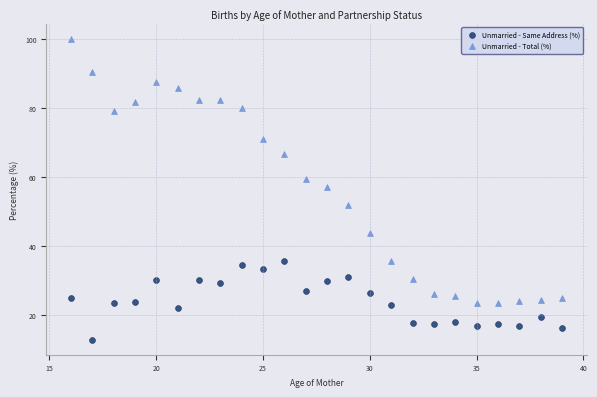

Which series reaches the minimum Y coordinate?

Unmarried - Same Address (%)